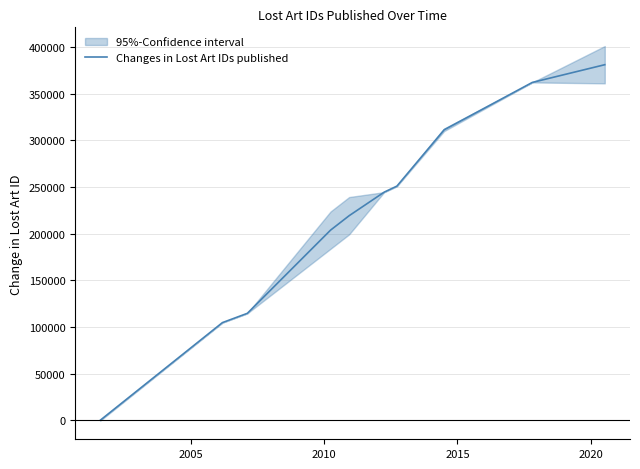

The value at 6 is 138302.7. True or false?

False